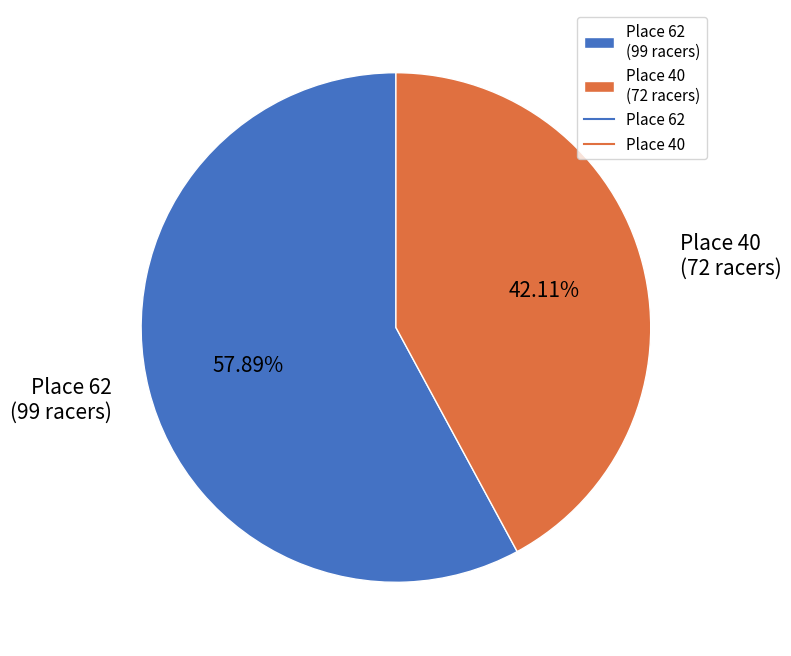

To the nearest percent, what percentage of the pie is Place 40?

42%